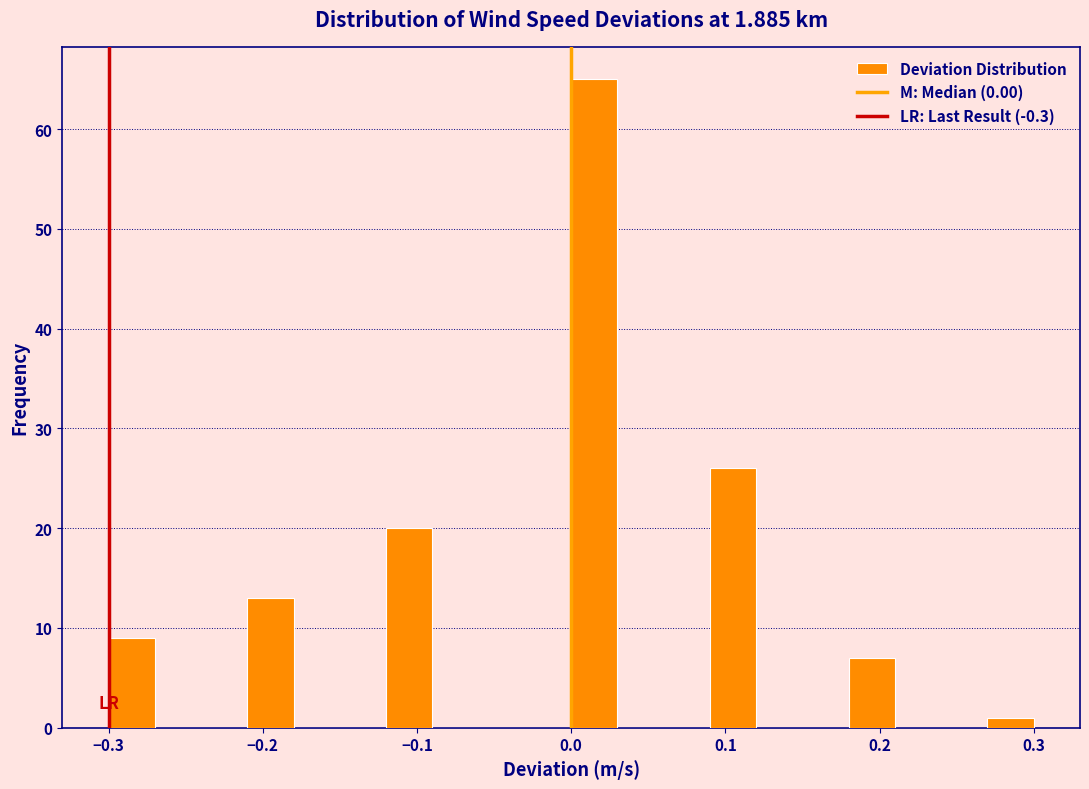

Read against the x-axis, roughly where is the centre of the tallest bar?

0.02